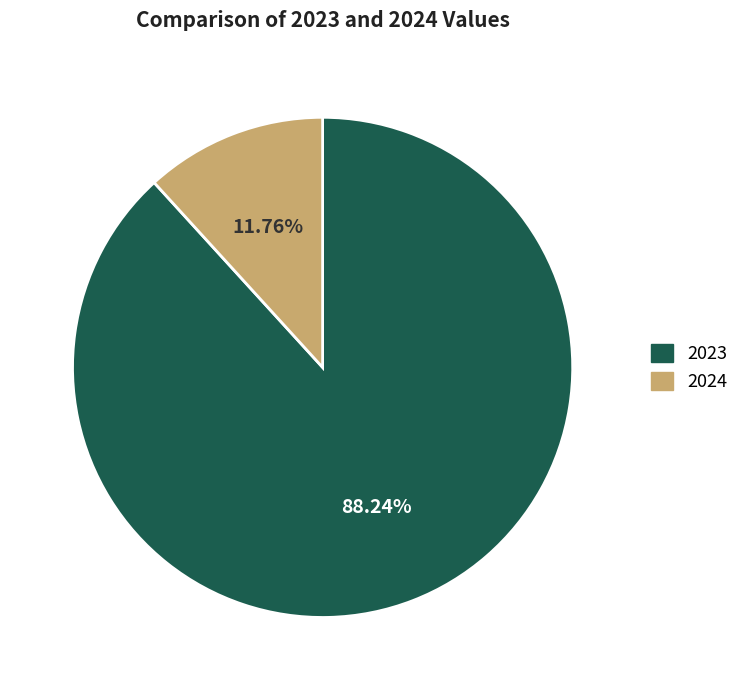

Approximately how many times larger is the value at 2023 compared to 2024?

7.5